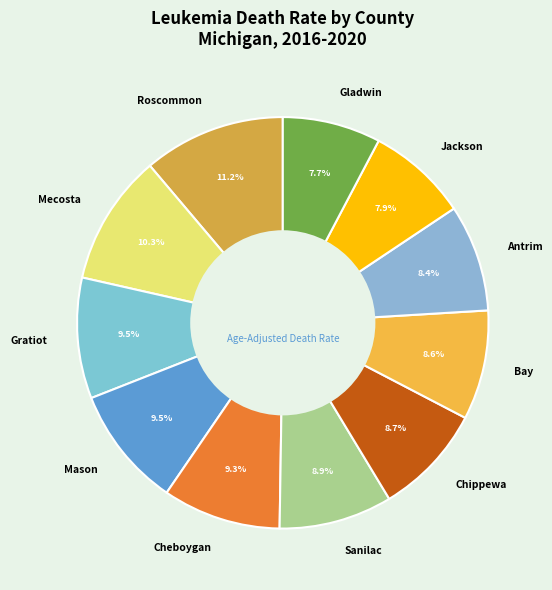

Which has a higher value, Gladwin or Mason?

Mason